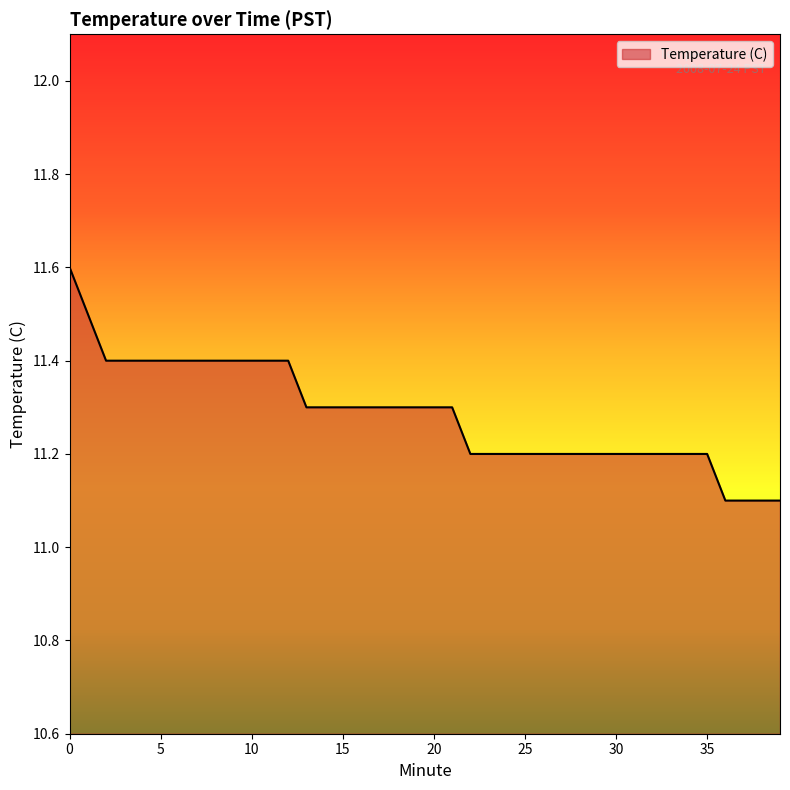

What is the maximum value shown in the chart?

11.6